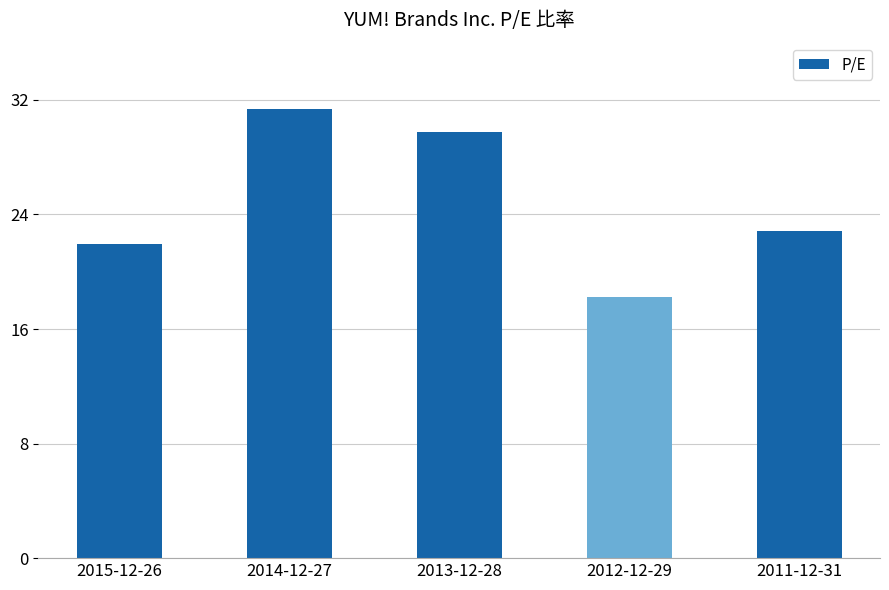

What is the sum of the values at 2015-12-26 and 2011-12-31?

44.8